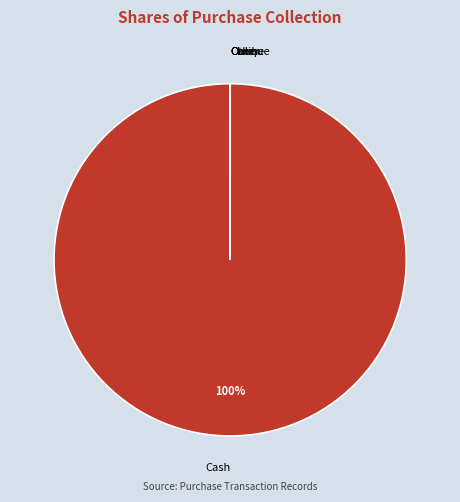

True or false: Cash accounts for 100% of the total.

True